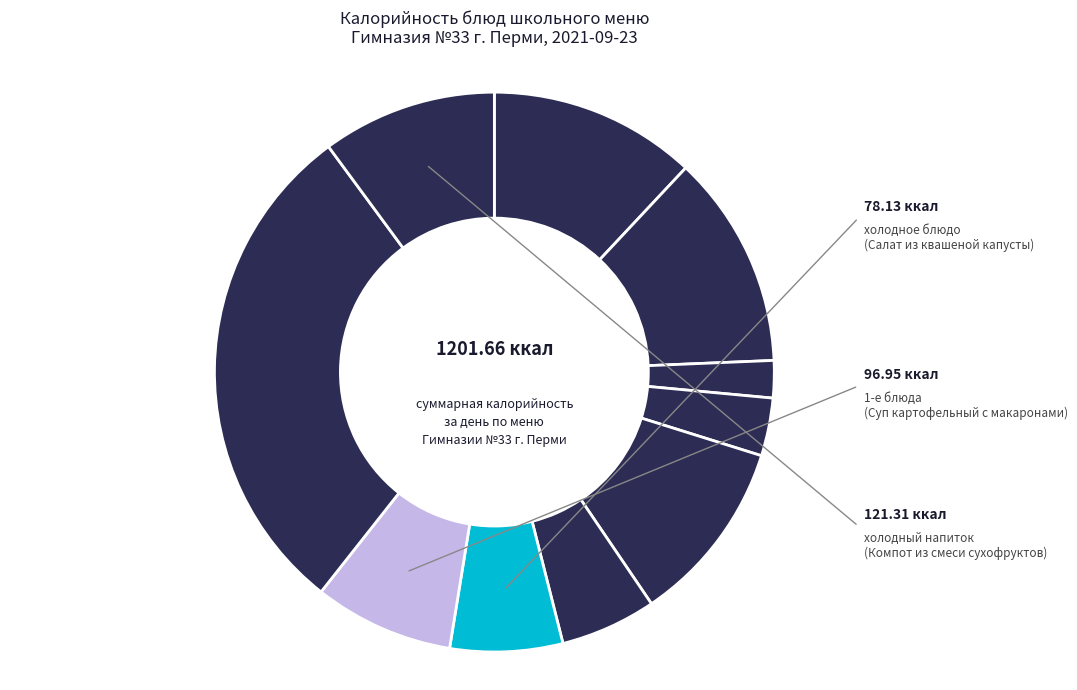

Which slice is the largest?

2-е блюда (Обед)